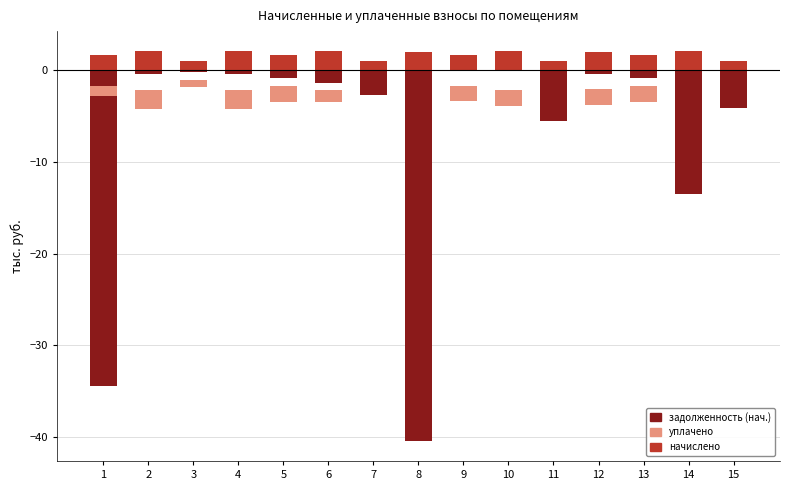

What is the difference between the задолженность (нач.) values at 12 and 2?

0.1